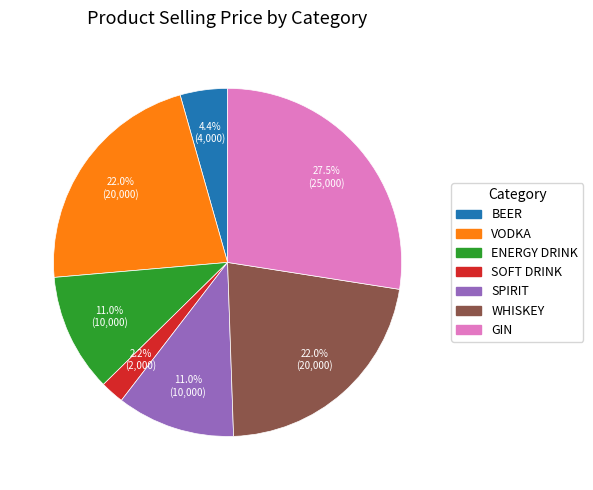

Is there any slice that represents more than half of the pie?

No